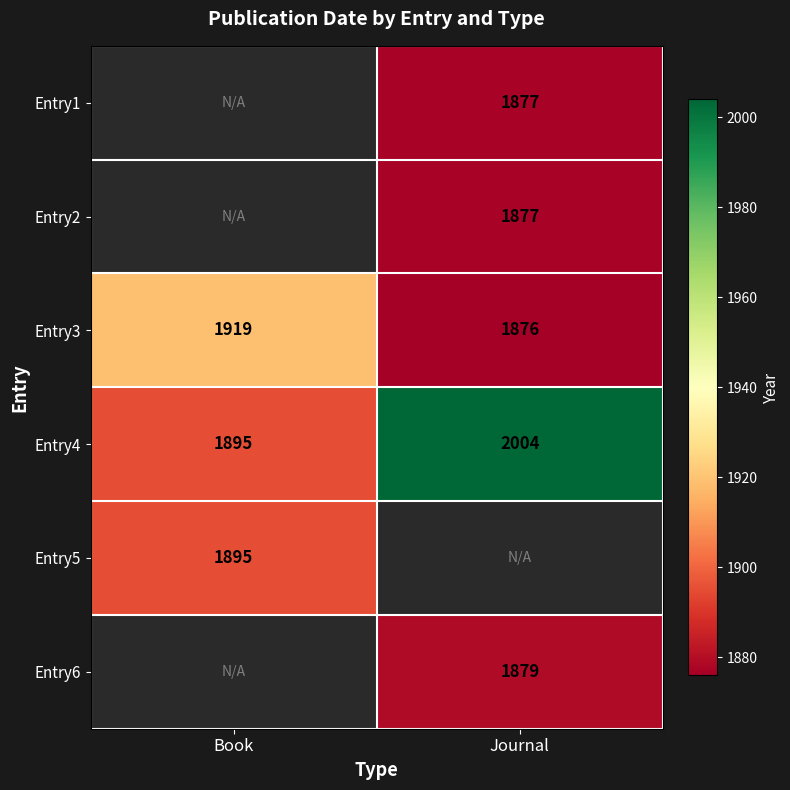

The Entry4 series shows 2004 at Journal. True or false?

True